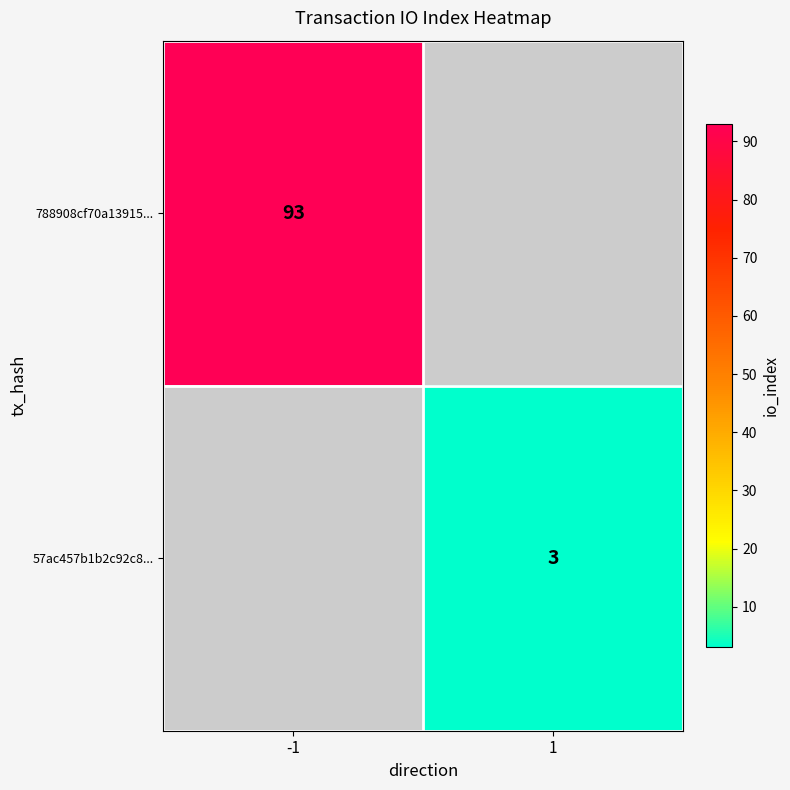

The value of 788908cf70a13915... at -1 is 41.5. True or false?

False